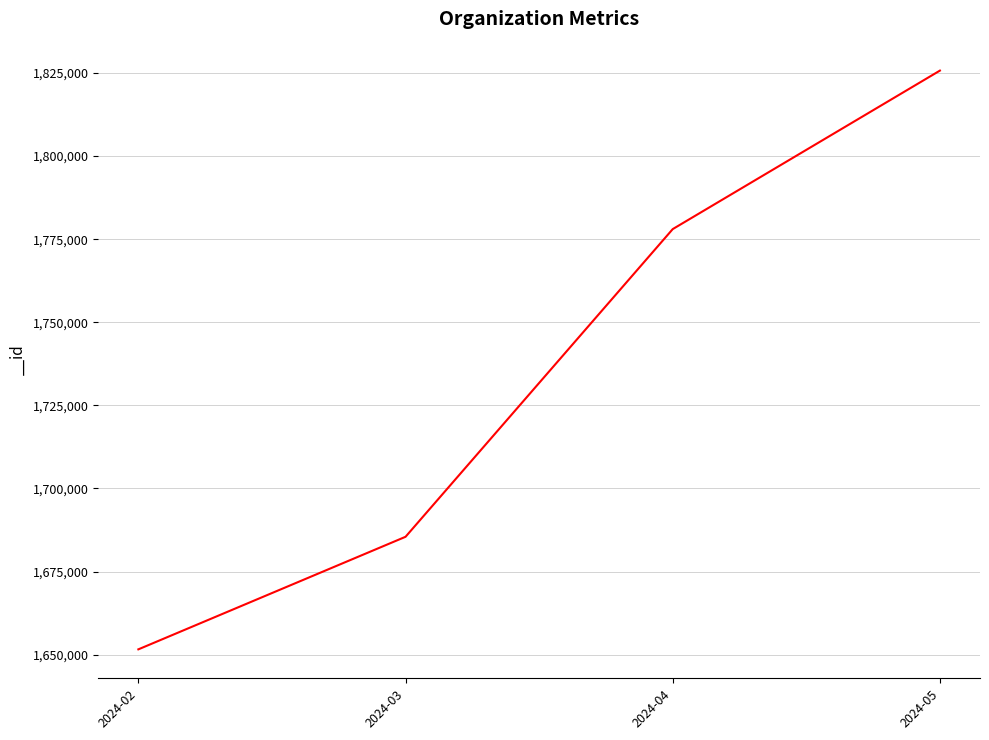

What is the smallest value displayed?

1651580